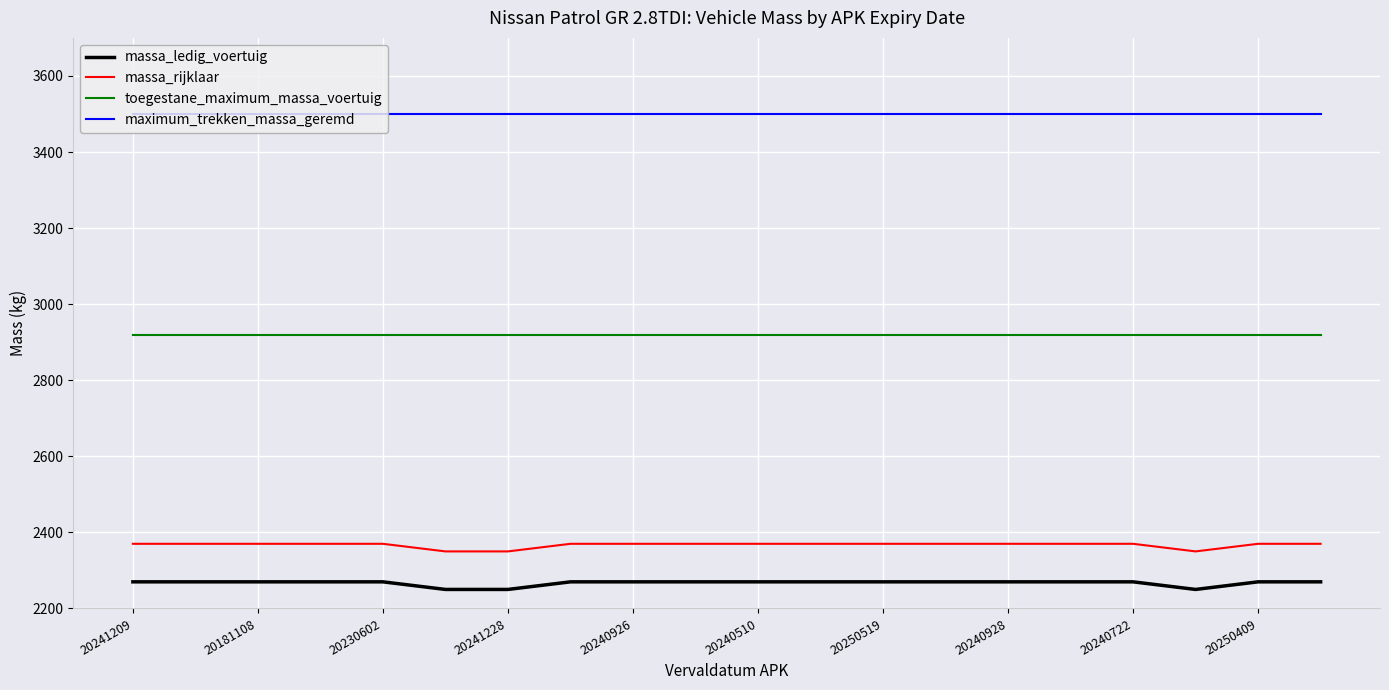

Which series has the largest total across all categories?

maximum_trekken_massa_geremd